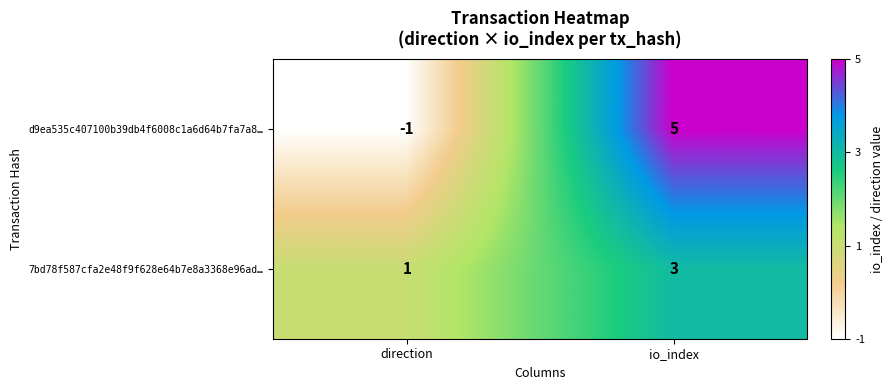

Which category has the highest value in the d9ea535c407100b39db4f6008c1a6d64b7fa7a8… series?

io_index